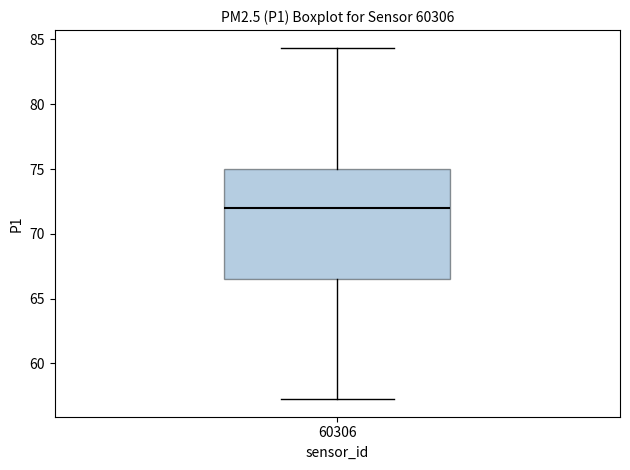

Where does the upper whisker of the box at x = 60306 end on the y-axis? The values are not printed on the chart, so give them approximately, as read against the axis.

84.5